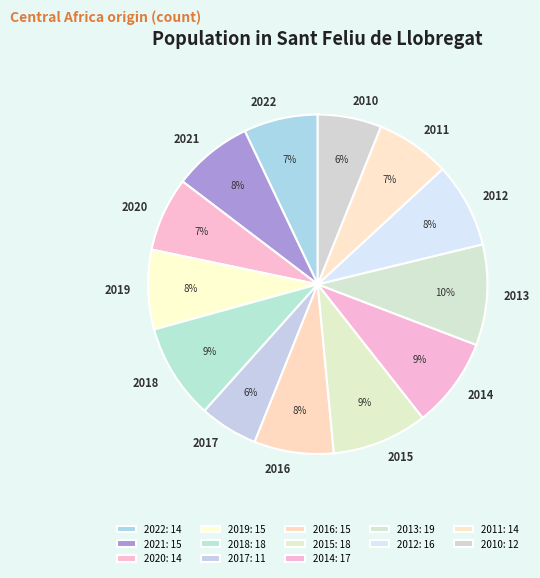

Approximately how many times larger is the value at 2022 compared to 2012?

0.9